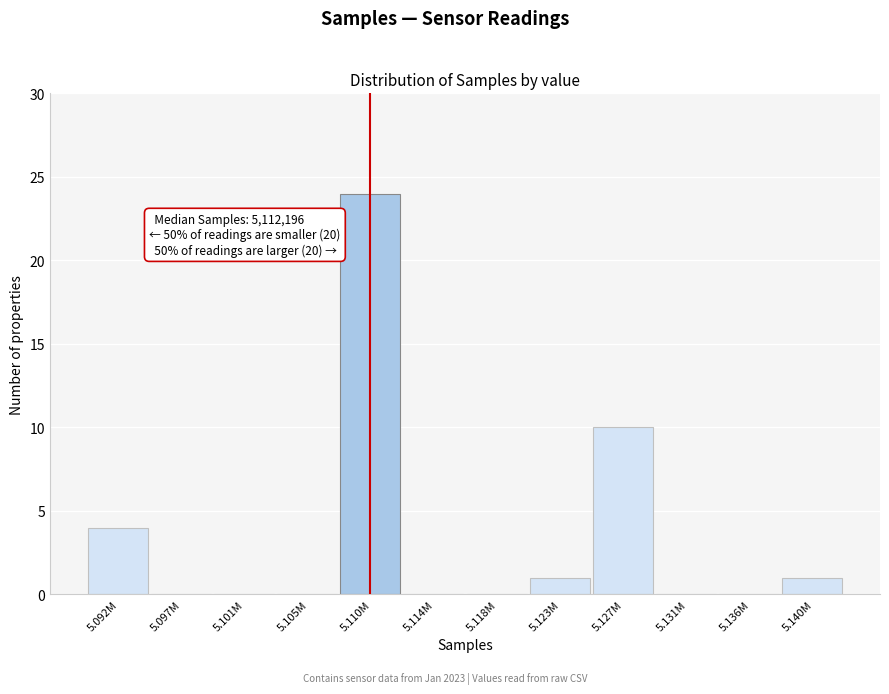

Reading left to right, extract all data points from this chart.

5.092M=4	5.097M=0	5.101M=0	5.105M=0	5.110M=24	5.114M=0	5.118M=0	5.123M=1	5.127M=10	5.131M=0	5.136M=0	5.140M=1